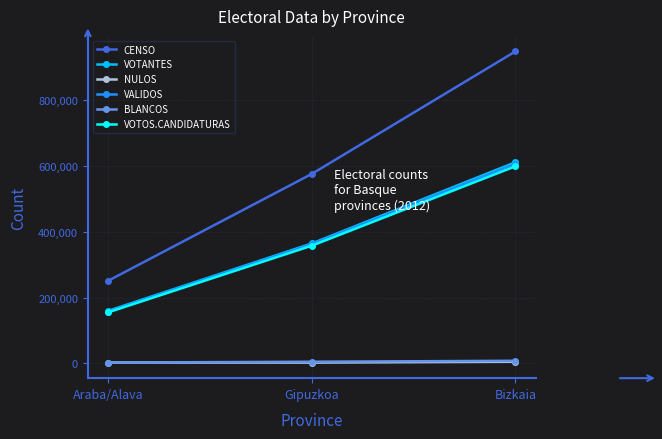

At which label does VALIDOS reach its peak?

Bizkaia